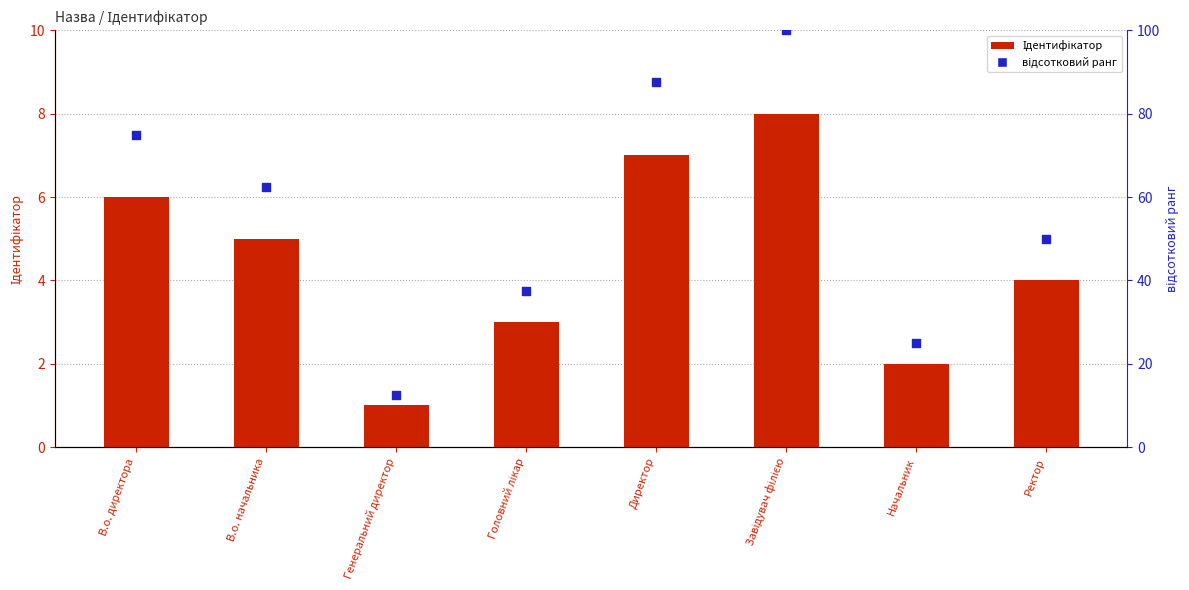

Which series has the widest spread of Y values?

відсотковий ранг